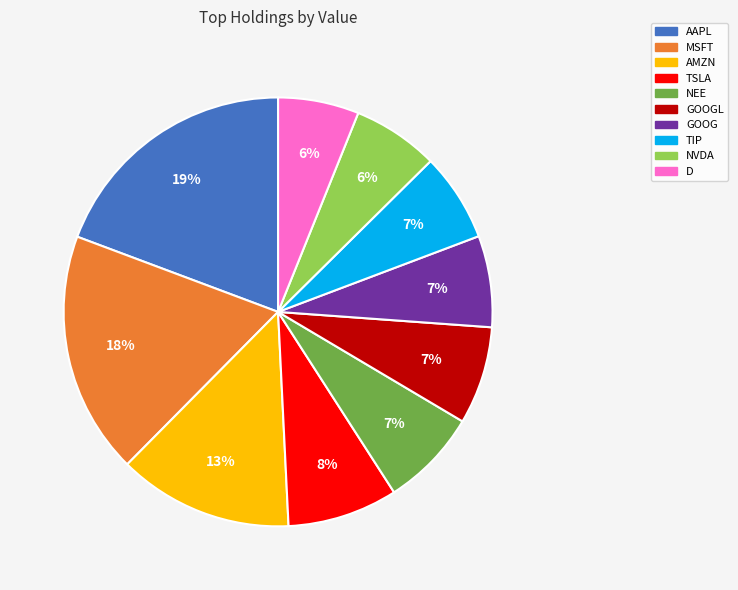

Is there any slice that represents more than half of the pie?

No